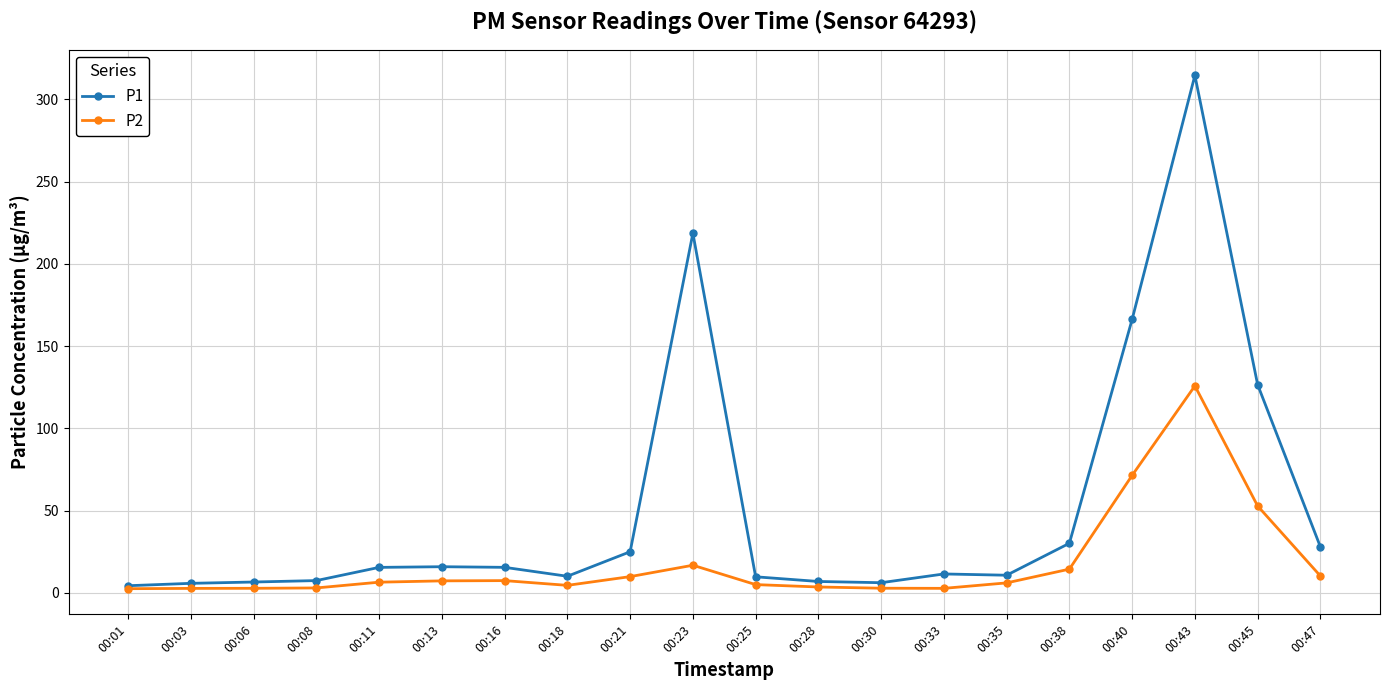

Is it true that P2 equals 7.3 at 00:13?

True